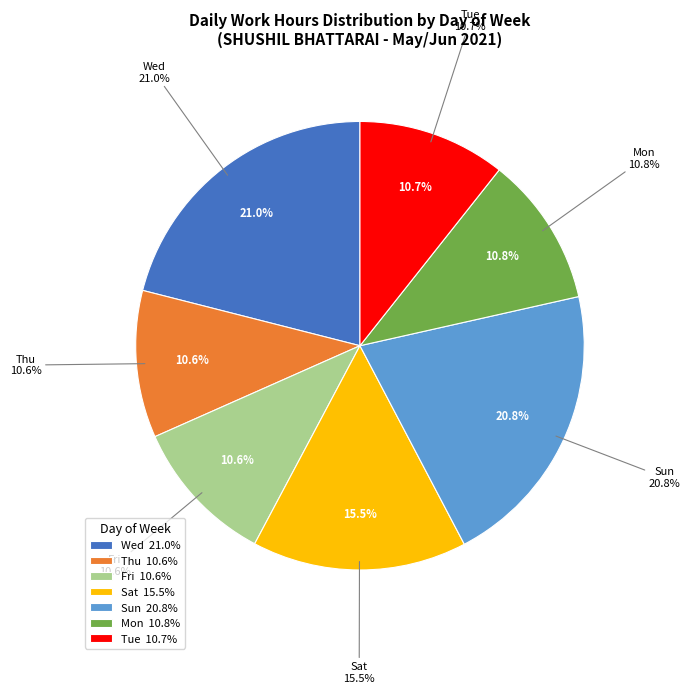

Is there any slice that represents more than half of the pie?

No